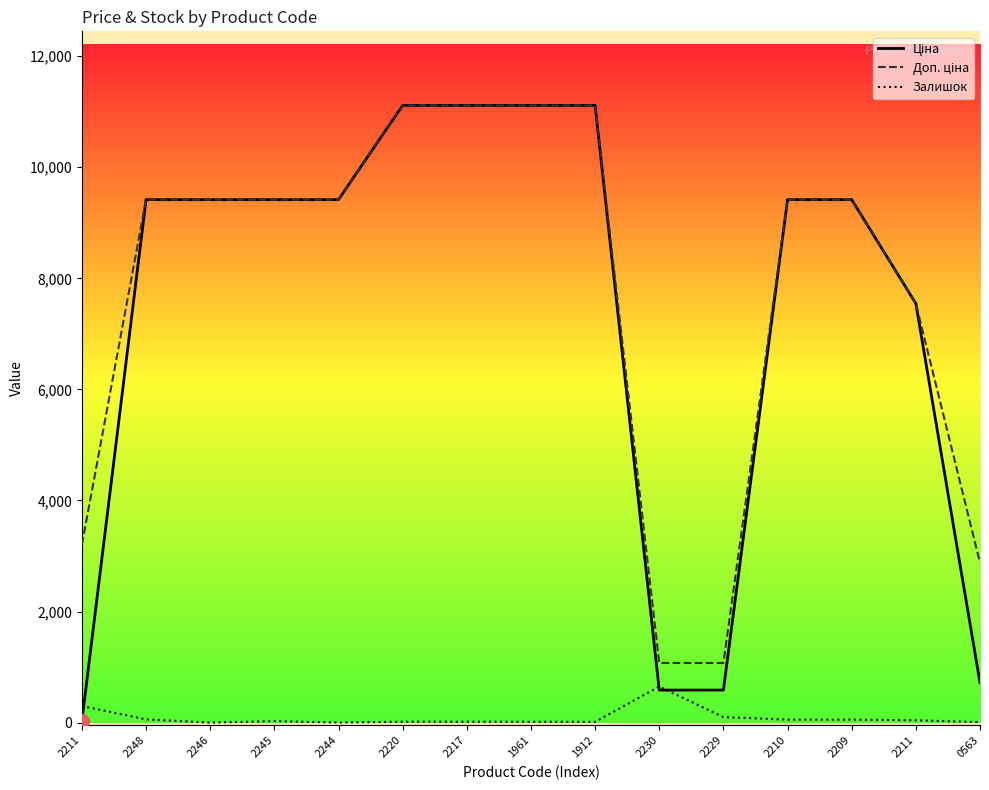

Count the number of categories in the chart.

15